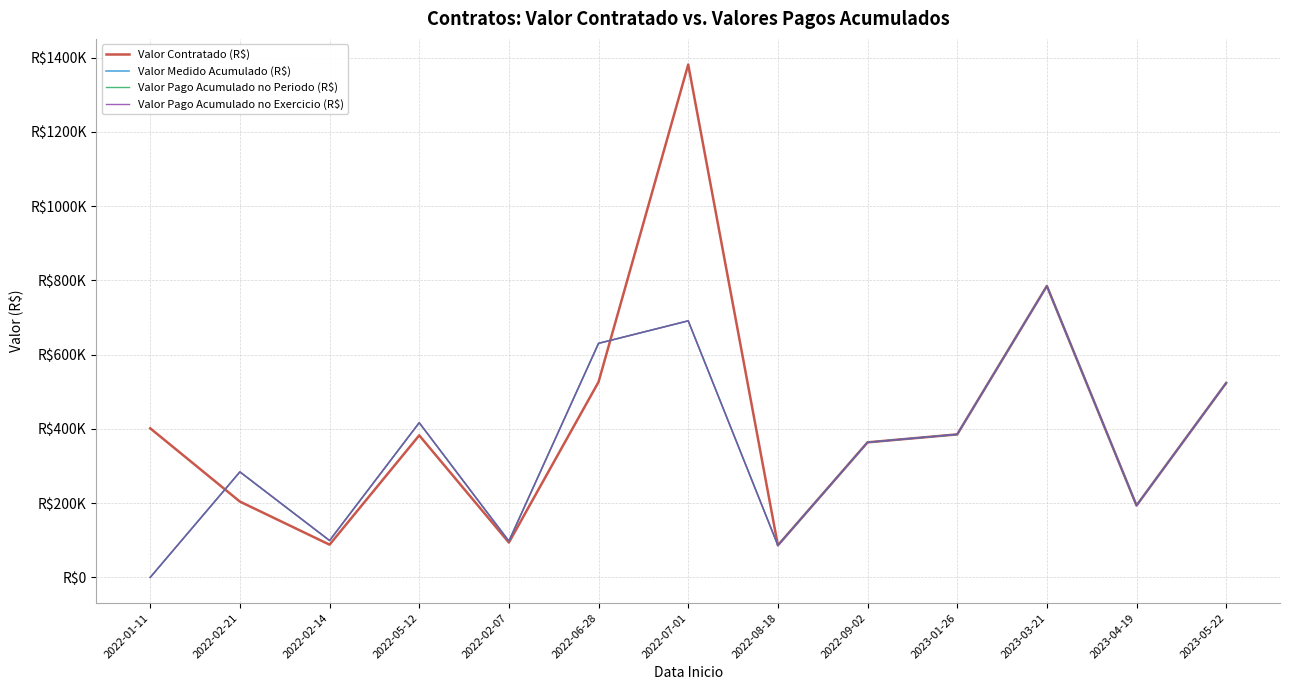

What is the sum of the Valor Pago Acumulado no Periodo (R$) values at 2022-07-01 and 2022-09-02?

1055257.9